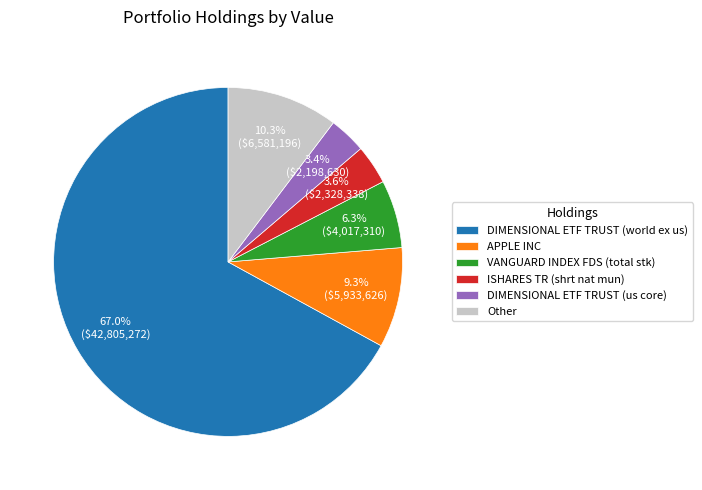

How many slices are in this pie chart?

6